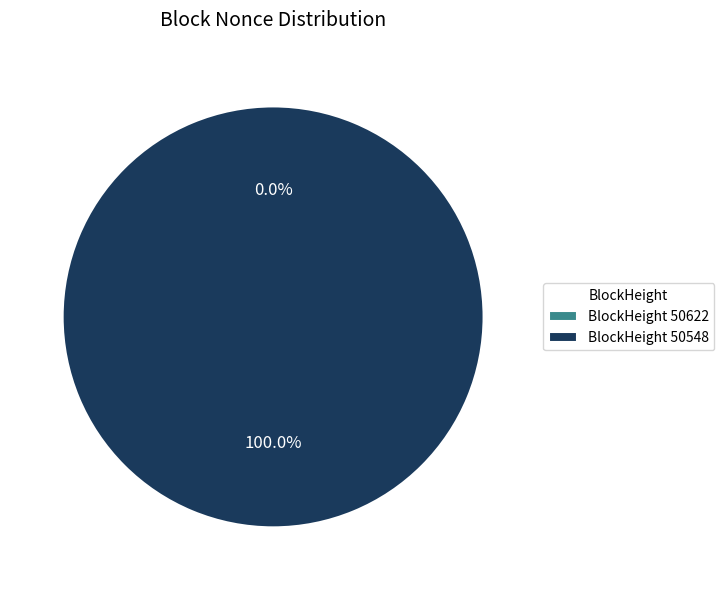

Rank the categories by value from lowest to highest.

50622, 50548